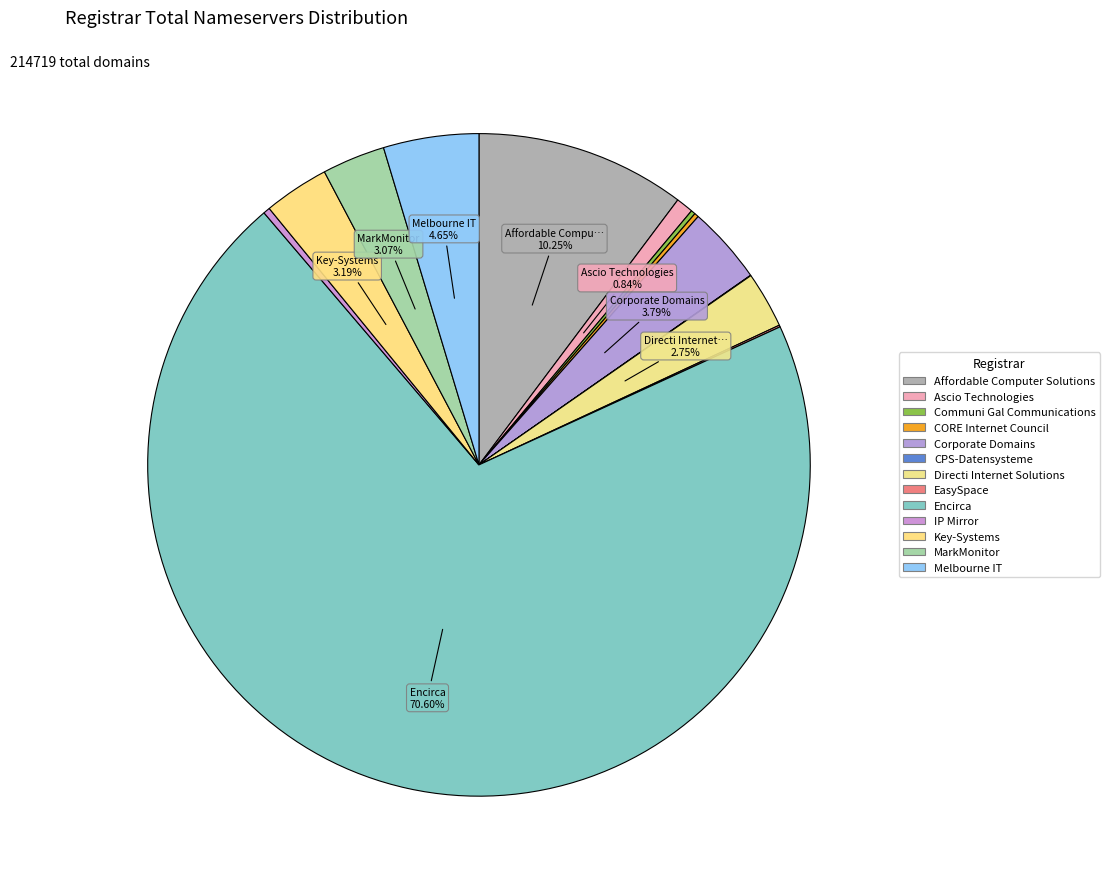

Which slice is the smallest?

CPS-Datensysteme